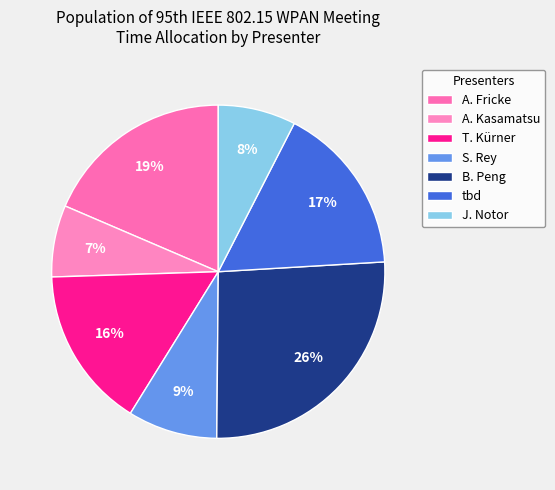

Count the number of slices in the pie.

7